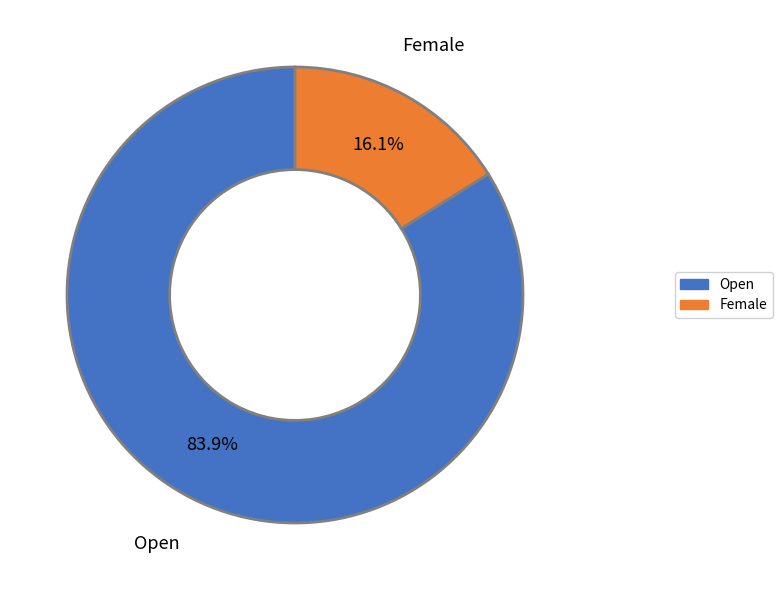

To the nearest percent, what is the difference between the largest and smallest slice percentages?

68%